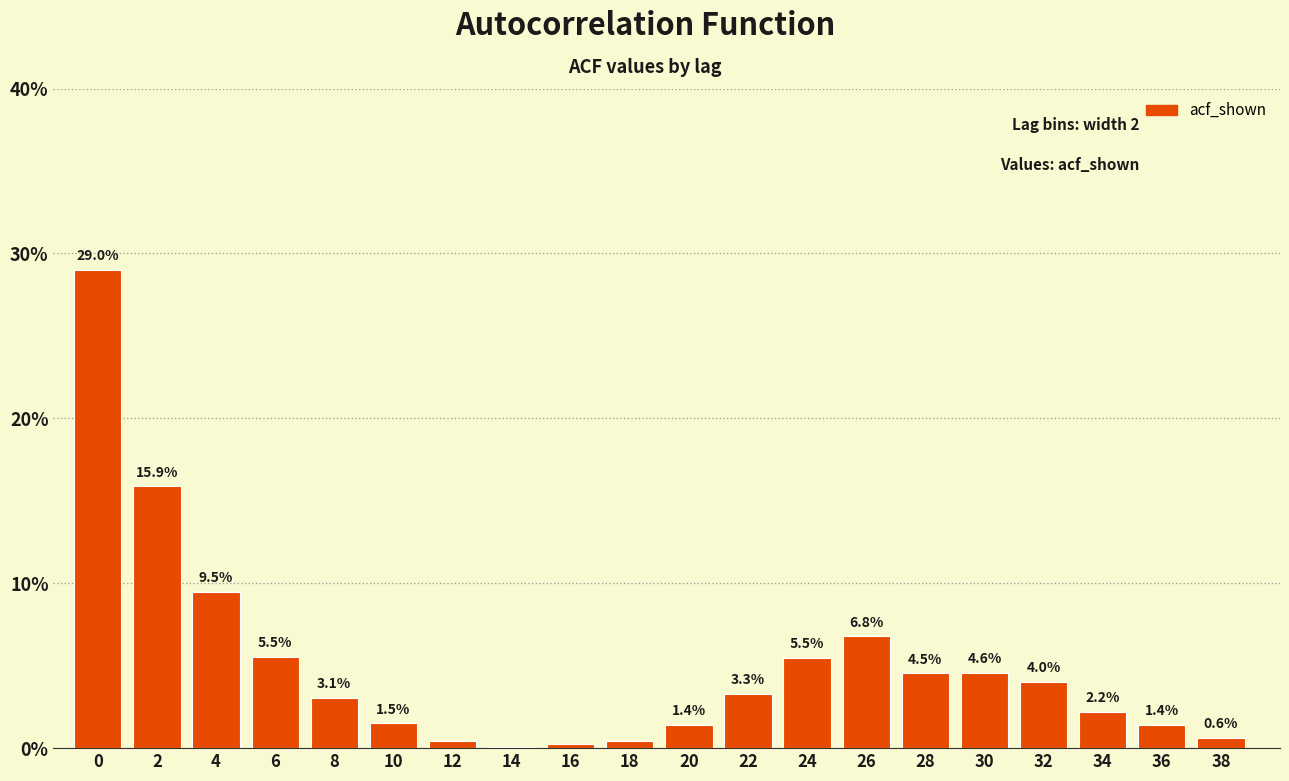

The chart shows a value of 4.5 at 28. True or false?

True